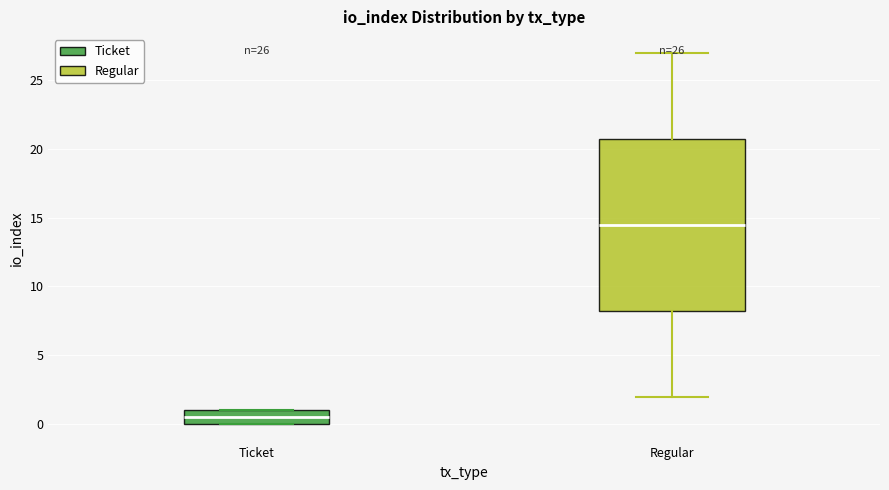

Which box has the lowest median line?

Ticket